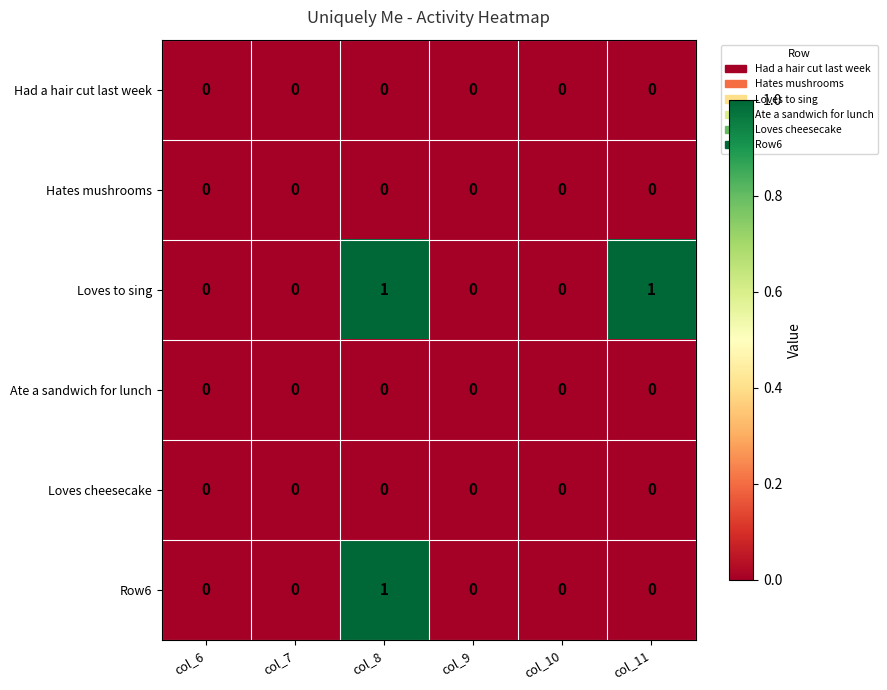

The Loves cheesecake series shows 0 at col_11. True or false?

True